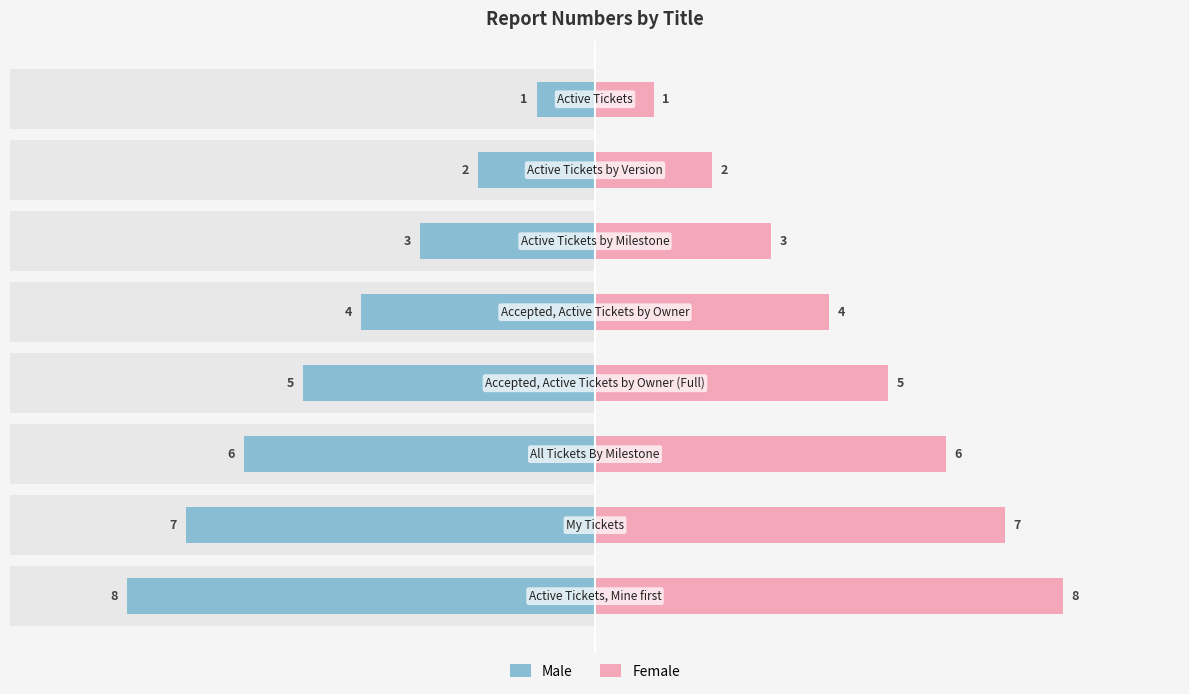

Reading left to right, transcribe all the data shown in this chart.

Male: -8	-7	-6	-5	-4	-3	-2	-1
Female: 8	7	6	5	4	3	2	1